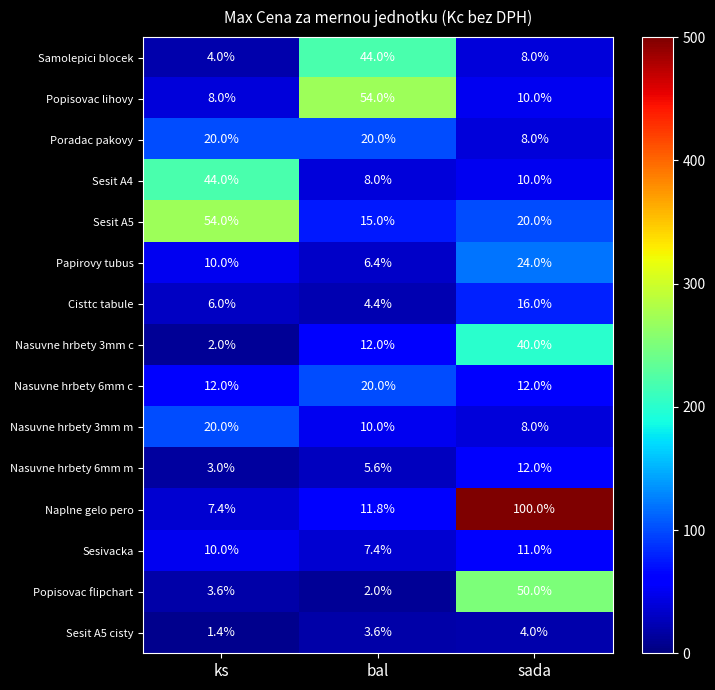

Rank the categories by Sesit A4 value from highest to lowest.

ks, sada, bal